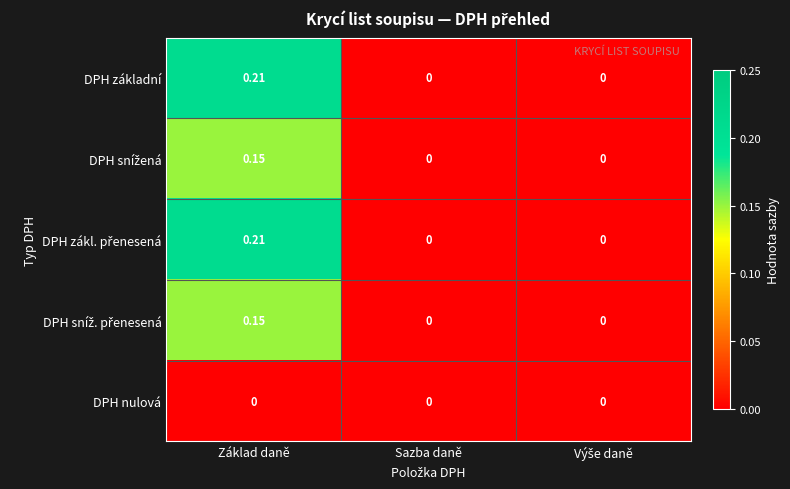

How many categories are shown in the chart?

3